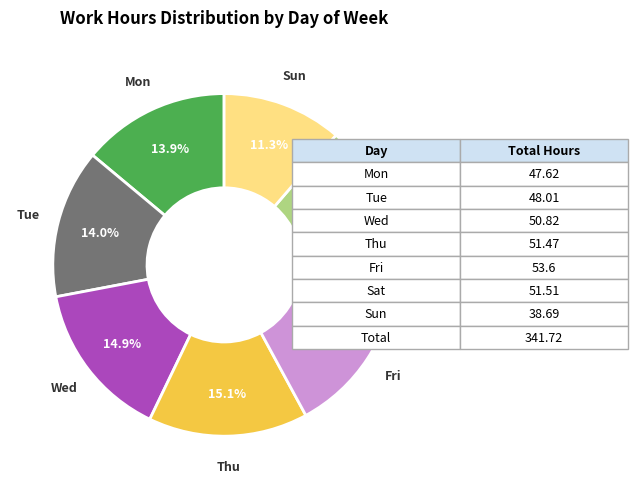

To the nearest percent, what is the difference between the largest and smallest slice percentages?

4%